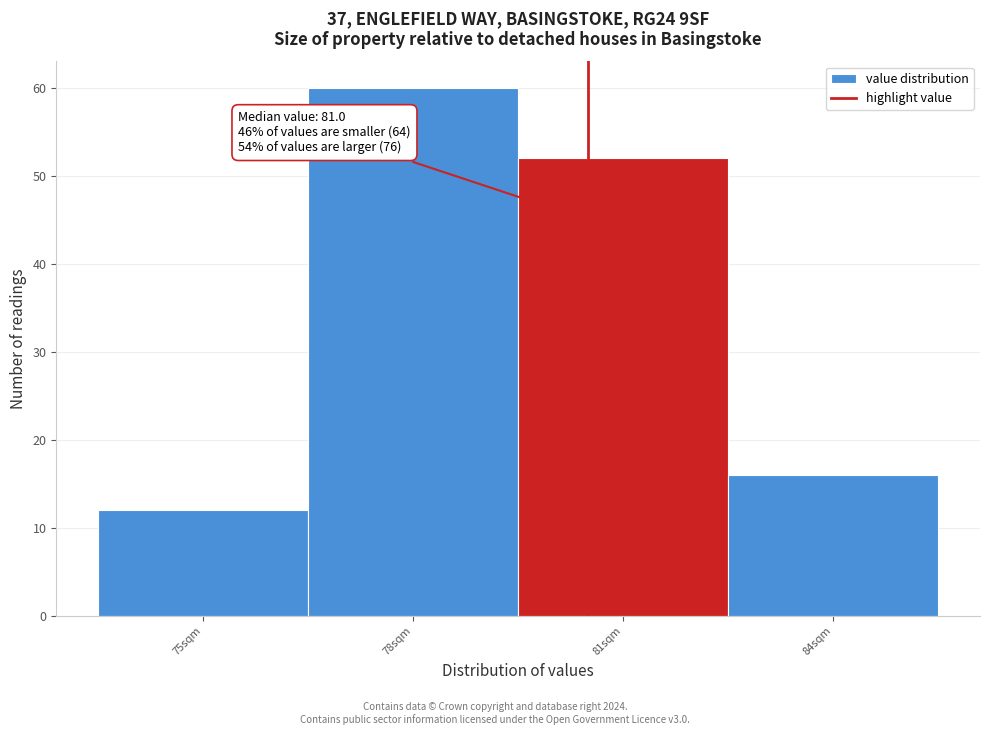

Reading left to right, transcribe all the data shown in this chart.

75sqm=12	78sqm=60	81sqm=52	84sqm=16